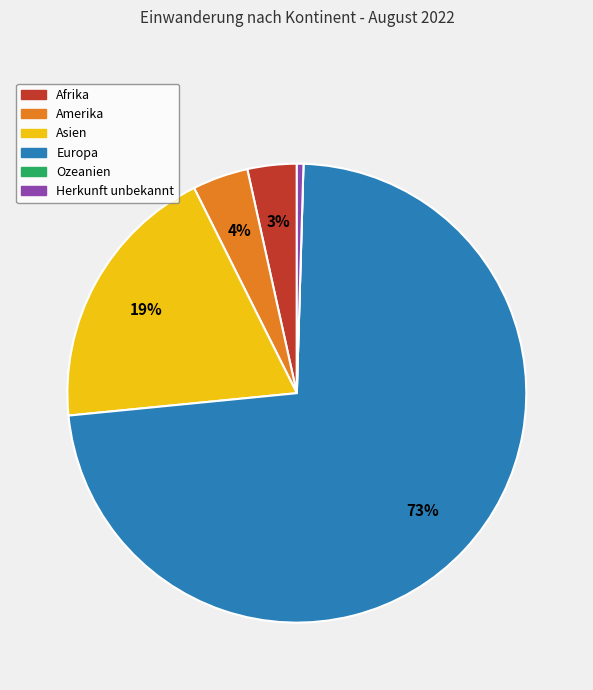

Is Asien the majority of the pie?

No